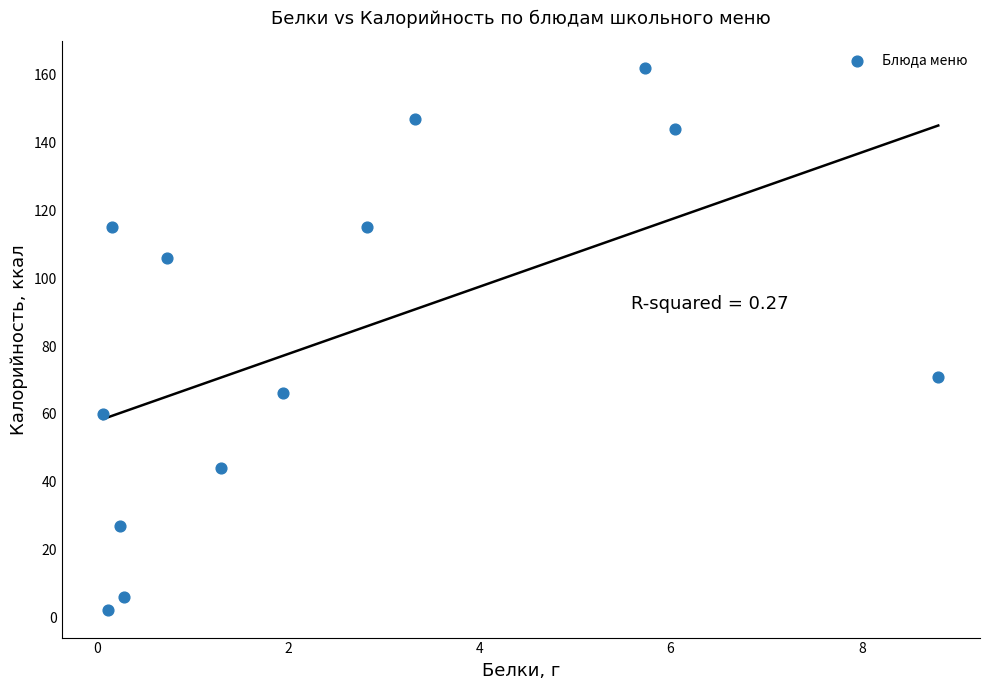

What is the range of Y values (max minus min)?

160